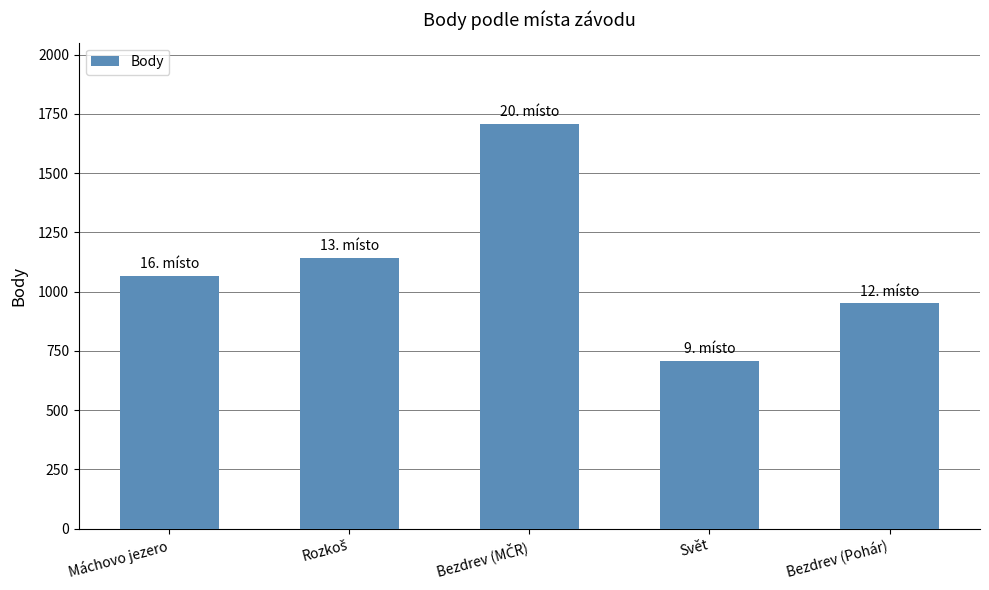

What is the maximum value shown in the chart?

1709